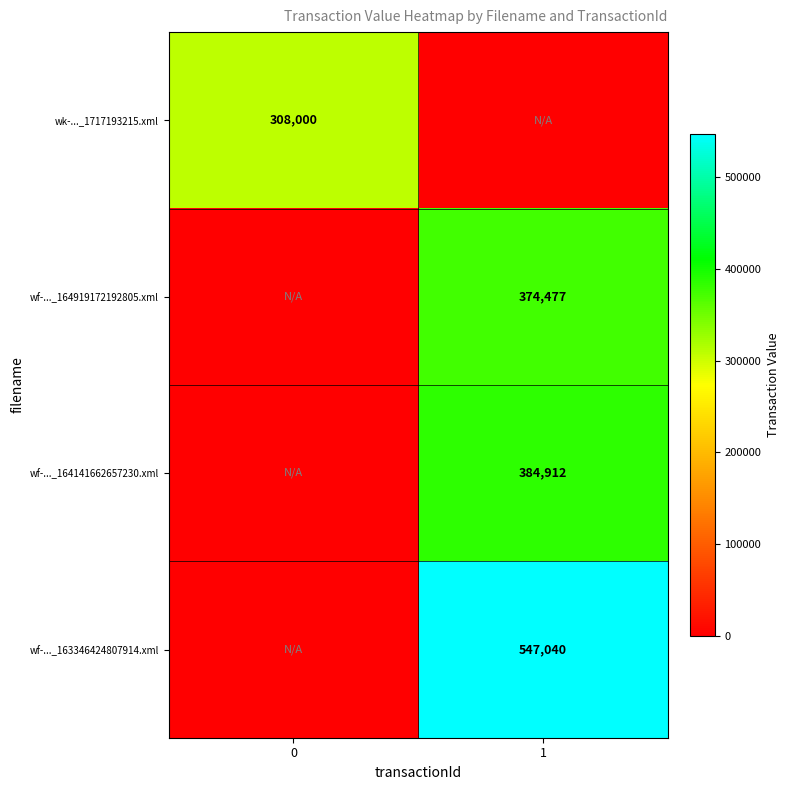

Is it true that wf-..._164141662657230.xml equals 602069 at 1?

False